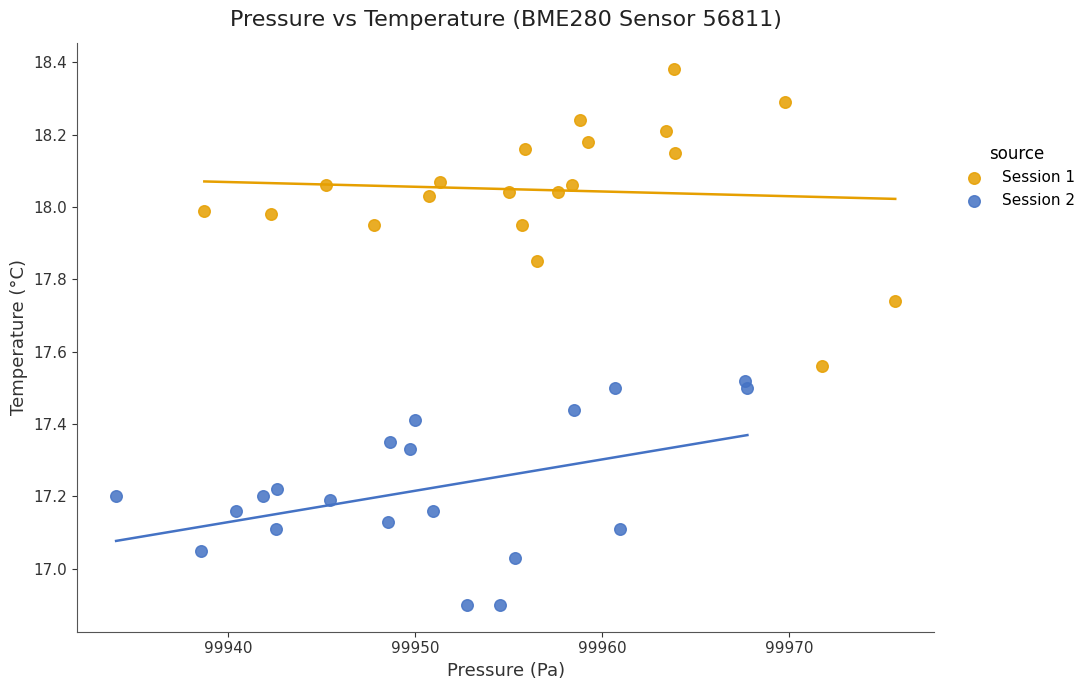

Which series reaches the minimum Y coordinate?

Session 2